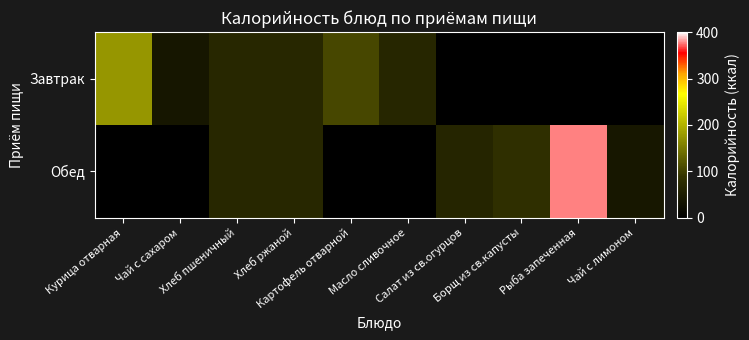

Between Борщ из св.капусты and Хлеб ржаной, which is larger?

Хлеб ржаной